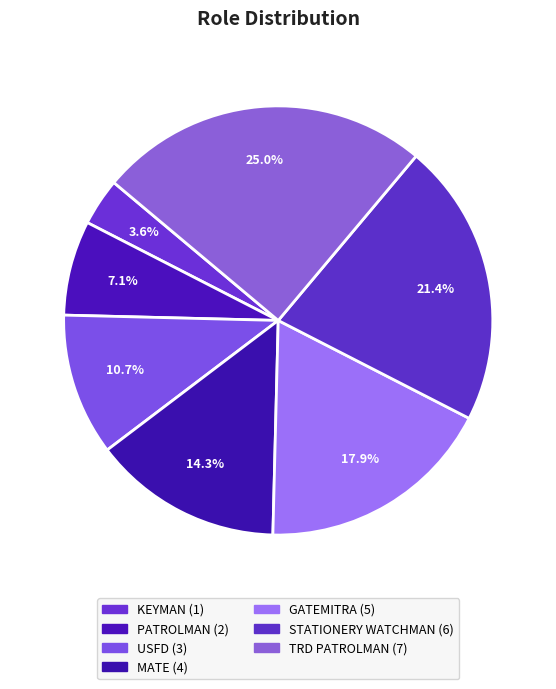

How many slices are in this pie chart?

7